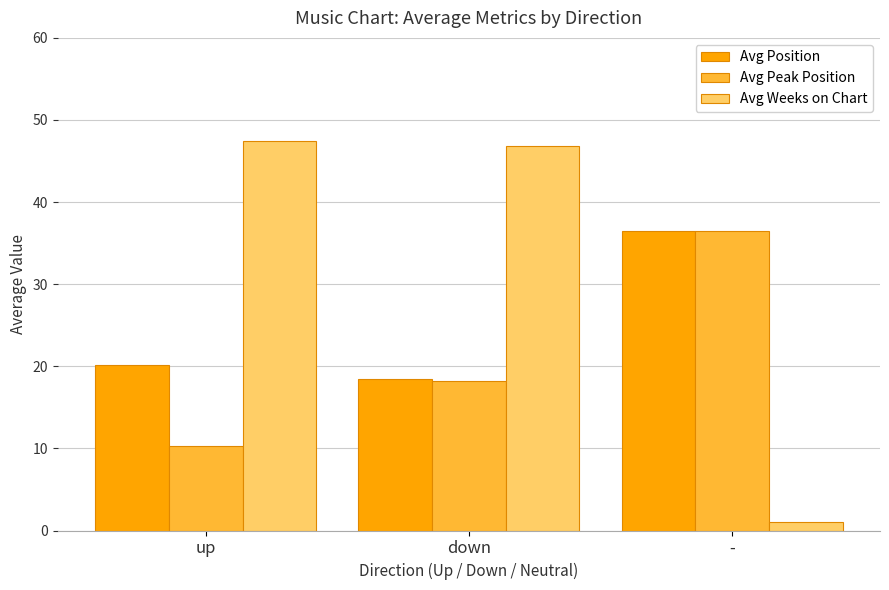

Which series changed the most between up and -?

Avg Weeks on Chart